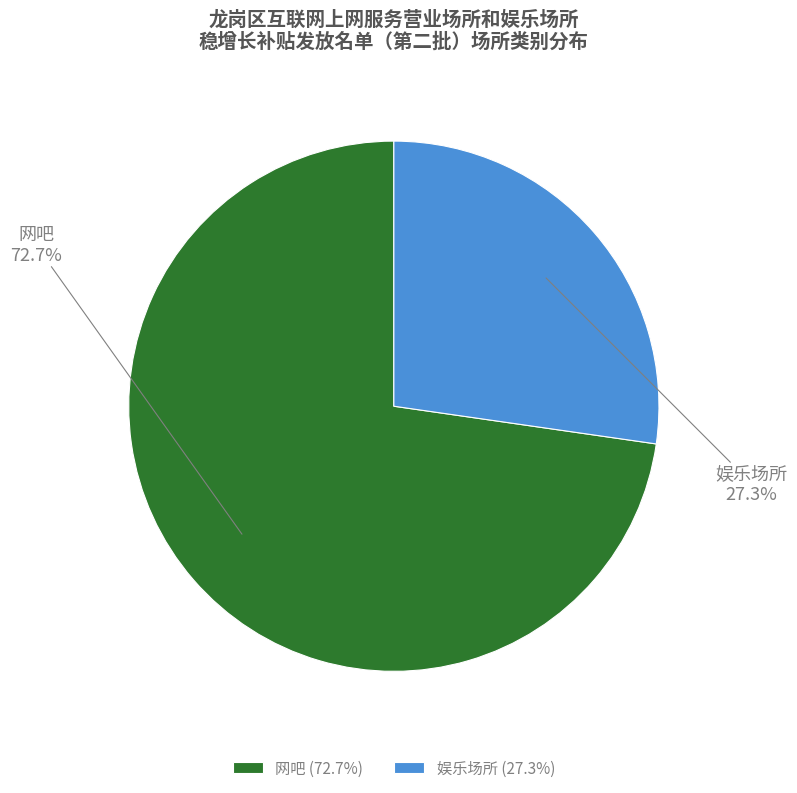

How many slices are in this pie chart?

2